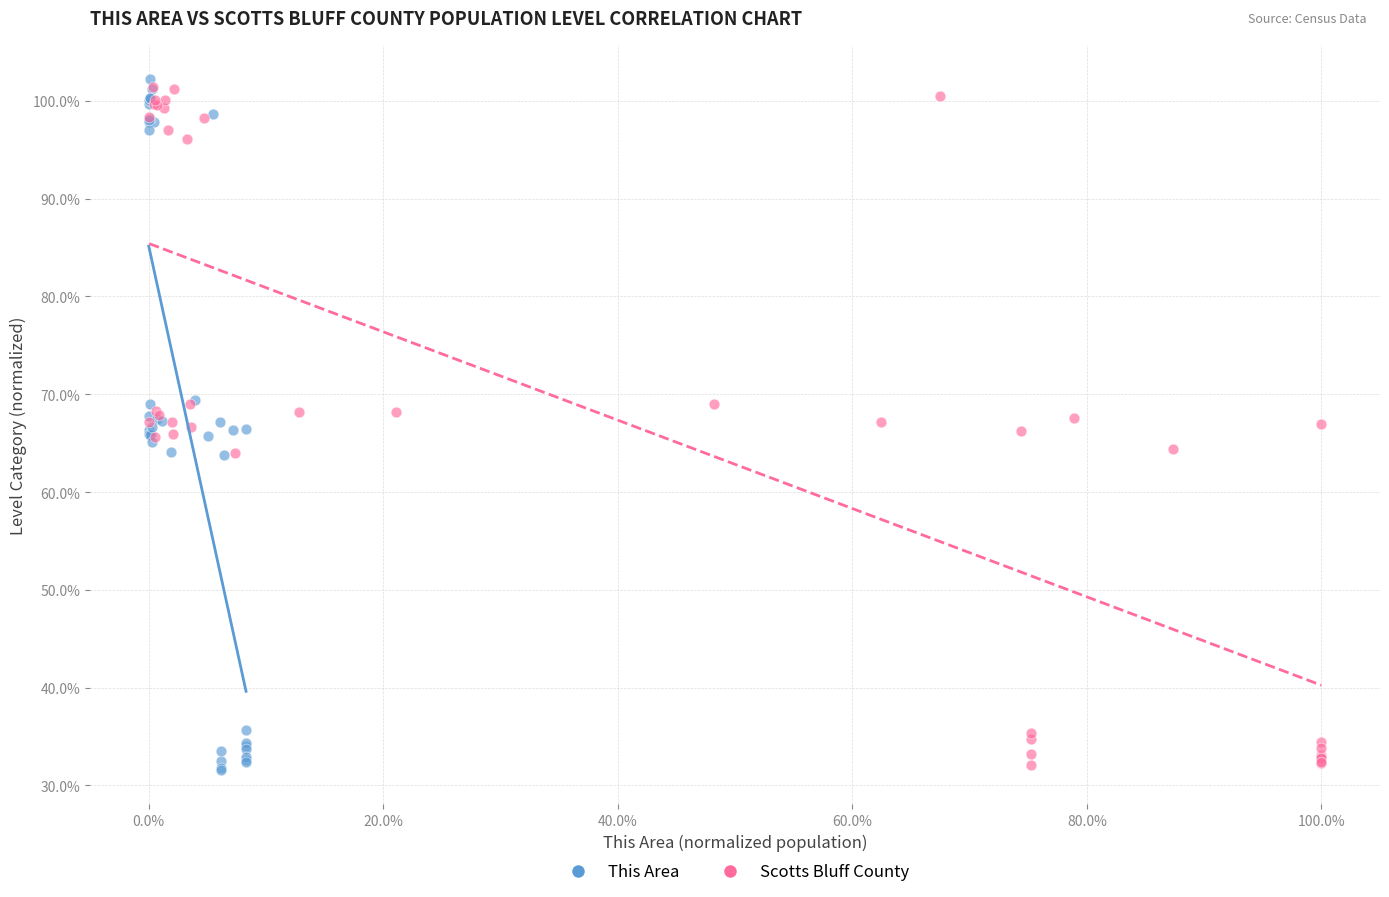

Which series reaches the maximum Y coordinate?

This Area